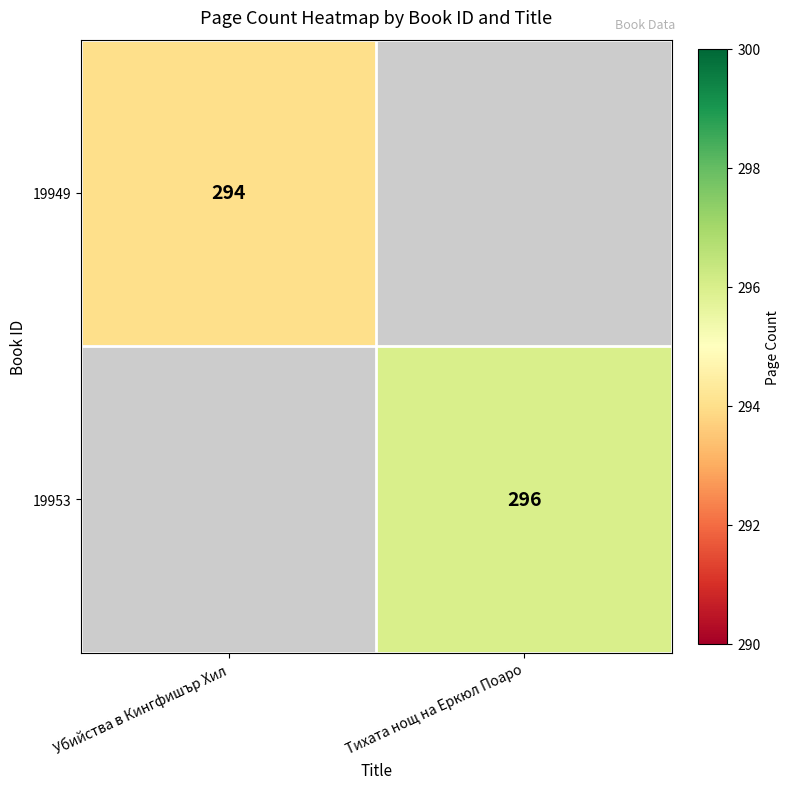

True or false: 19949 has a value of 483 at Убийства в Кингфишър Хил.

False